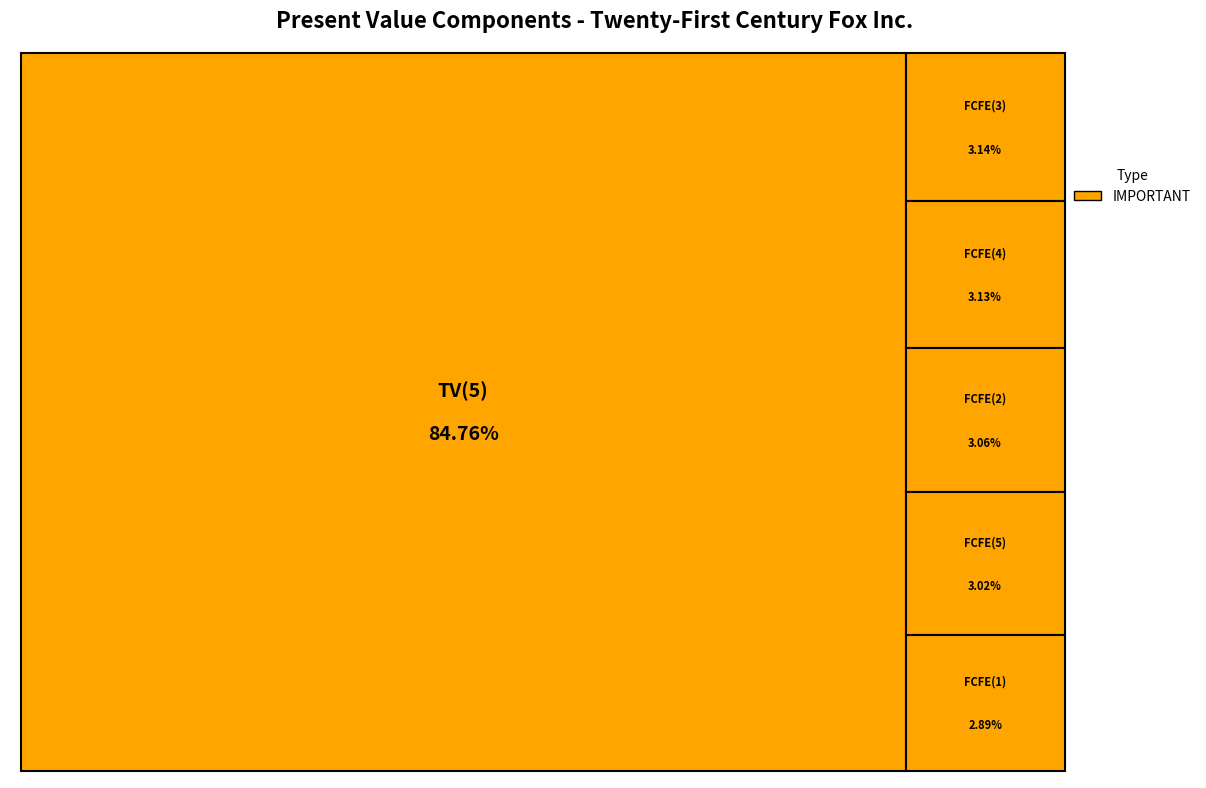

What is the ratio of the value at FCFE(2) to the value at FCFE(1)?

1.1